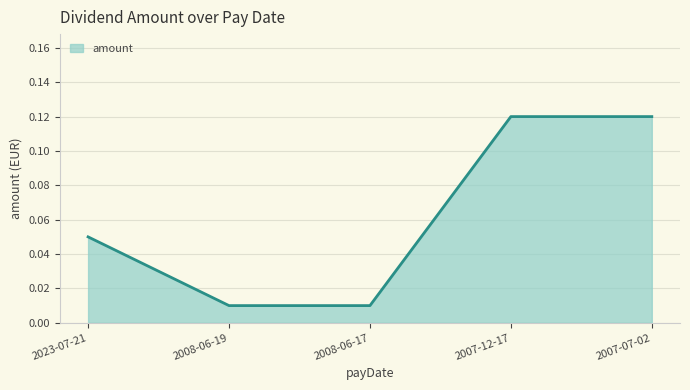

Between 2007-07-02 and 2008-06-19, which is larger?

2007-07-02